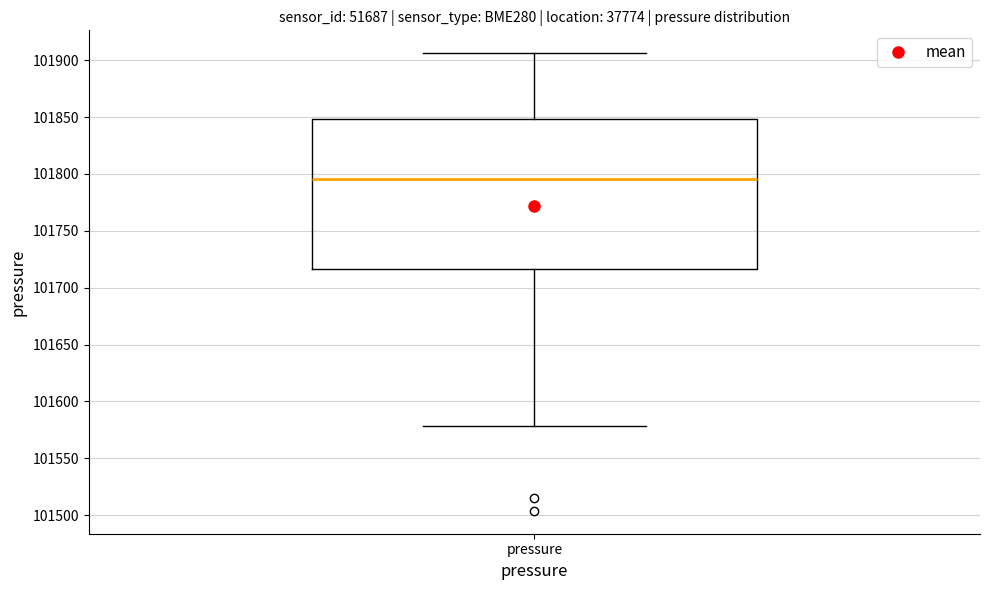

Transcribe this box plot: give where the median line is, the range the box spans, and where the two whiskers end, as read against the y-axis. The values are not printed on the chart, so give them approximately, as read against the axis.

median 101795, box 101715 to 101850, whiskers 101580 to 101905